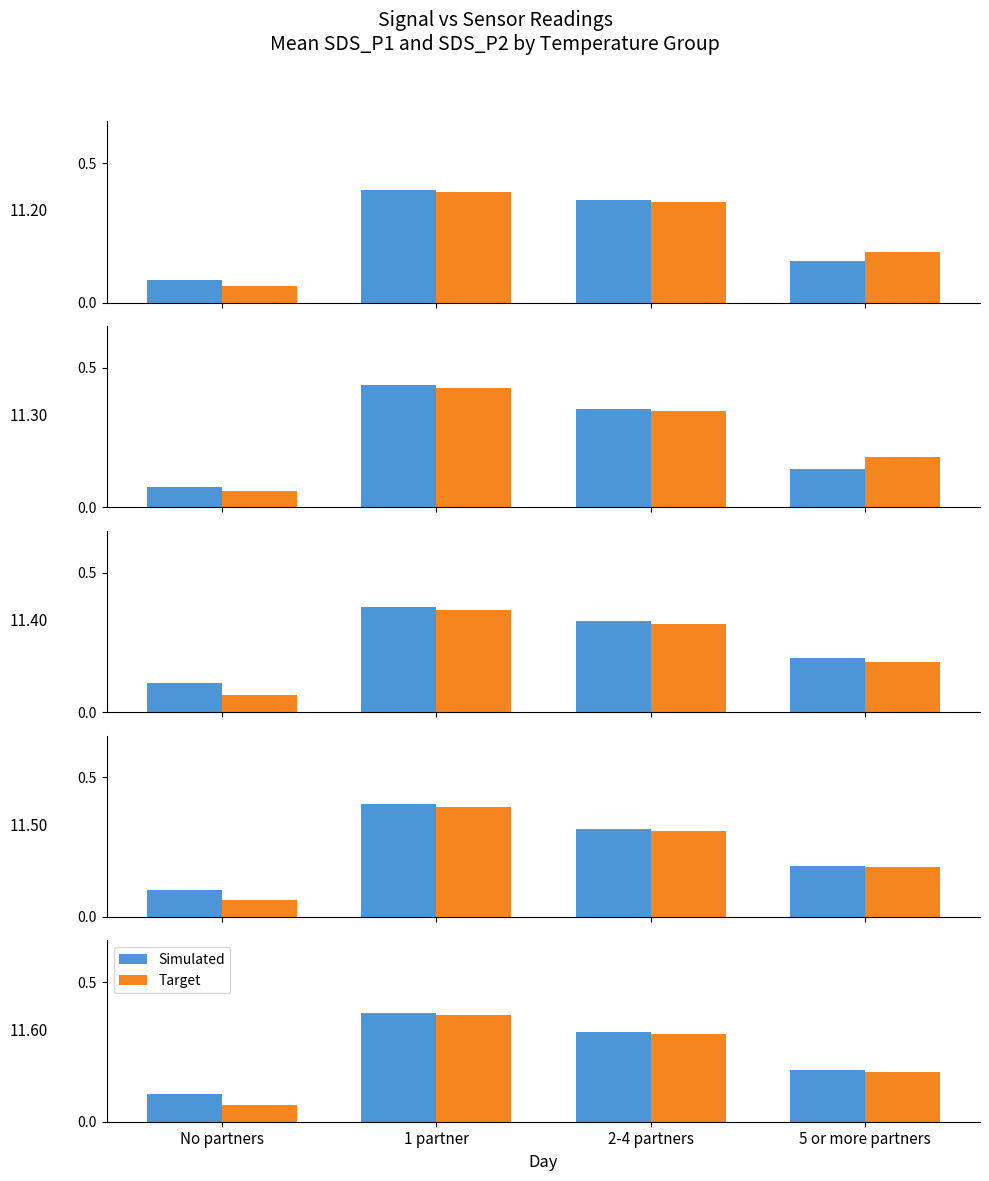

What is the sum of the Target values at No partners and 2-4 partners?

0.4